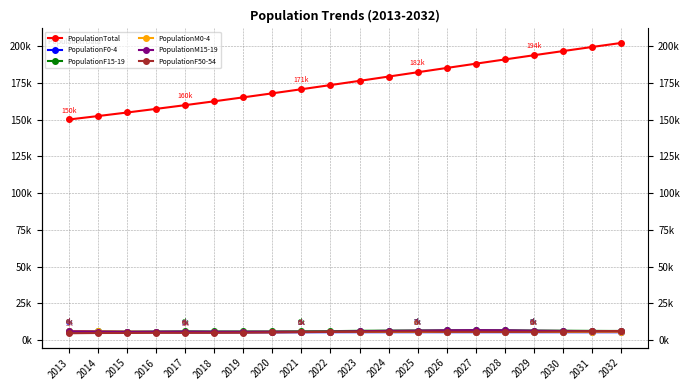

Reading right to left, what are all the values shown in this chart?

PopulationTotal: 2032=202205	2031=199469	2030=196677	2029=193862	2028=190998	2027=188111	2026=185214	2025=182299	2024=179366	2023=176454	2022=173584	2021=170751	2020=167970	2019=165234	2018=162550	2017=159933	2016=157401	2015=154928	2014=152513	2013=150180
PopulationF0-4: 2032=5430	2031=5436	2030=5441	2029=5445	2028=5447	2027=5446	2026=5448	2025=5451	2024=5452	2023=5450	2022=5440	2021=5419	2020=5388	2019=5354	2018=5317	2017=5400	2016=5471	2015=5559	2014=5649	2013=5790
PopulationF15-19: 2032=6266	2031=6357	2030=6460	2029=6555	2028=6704	2027=6767	2026=6662	2025=6601	2024=6520	2023=6406	2022=6142	2021=6072	2020=5953	2019=5949	2018=5942	2017=6001	2016=5903	2015=5821	2014=5952	2013=6060
PopulationM0-4: 2032=5657	2031=5663	2030=5668	2029=5673	2028=5675	2027=5673	2026=5675	2025=5679	2024=5680	2023=5678	2022=5668	2021=5645	2020=5614	2019=5578	2018=5539	2017=5590	2016=5632	2015=5821	2014=5982	2013=6250
PopulationM15-19: 2032=6042	2031=6094	2030=6318	2029=6492	2028=6780	2027=6851	2026=6756	2025=6521	2024=6384	2023=6096	2022=5860	2021=5802	2020=5822	2019=5772	2018=5792	2017=5894	2016=5836	2015=5783	2014=5922	2013=6090
PopulationF50-54: 2032=6287	2031=6141	2030=5888	2029=5716	2028=5685	2027=5740	2026=5746	2025=5889	2024=5840	2023=5767	2022=5670	2021=5489	2020=5248	2019=5097	2018=5033	2017=5002	2016=5006	2015=4927	2014=4907	2013=4750